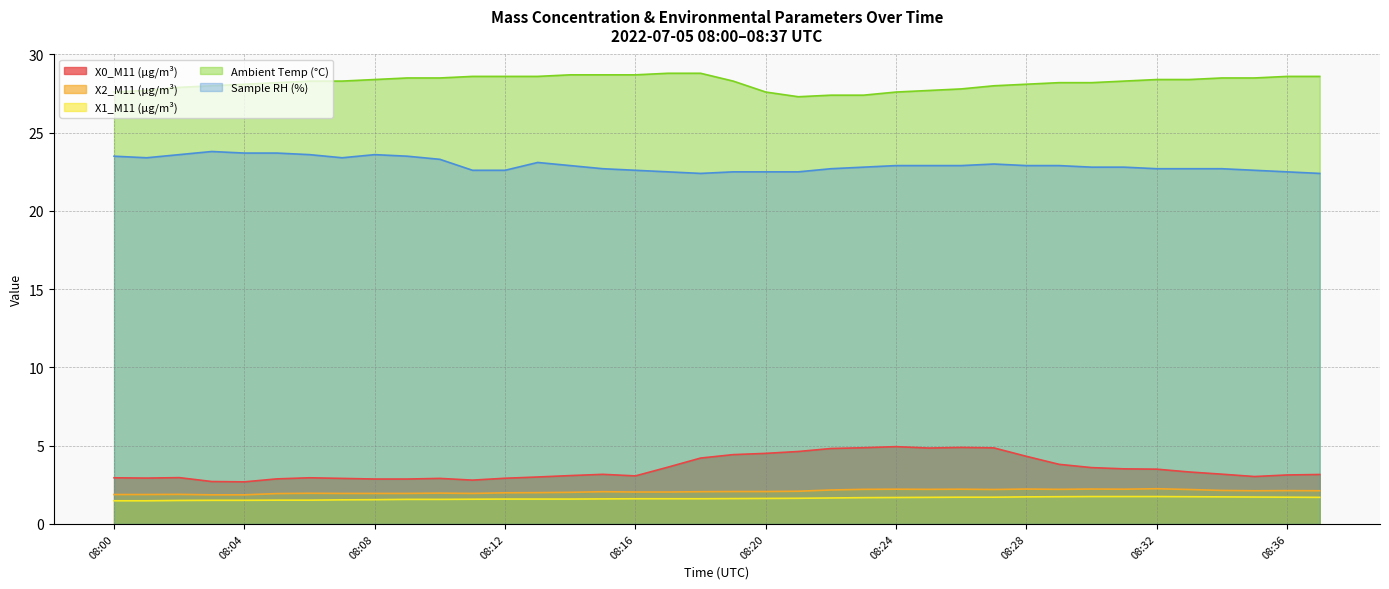

The Ambient Temp (°C) series shows 28.6 at 08:37. True or false?

True